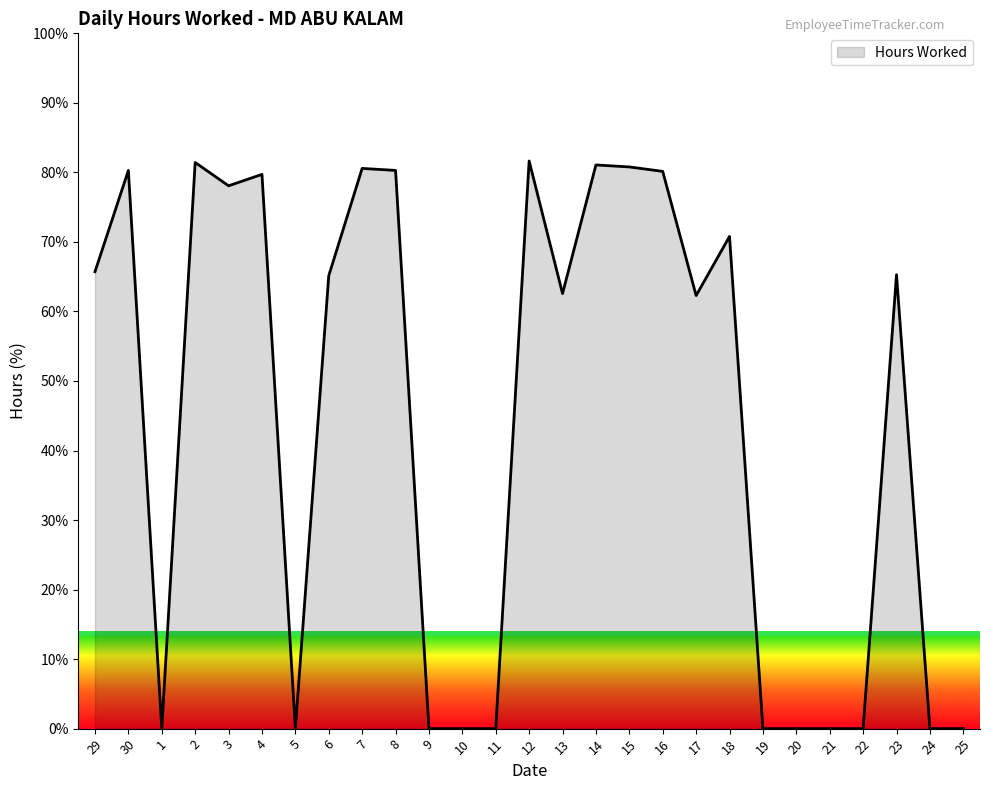

True or false: the data shows -53.8 at 24.

False